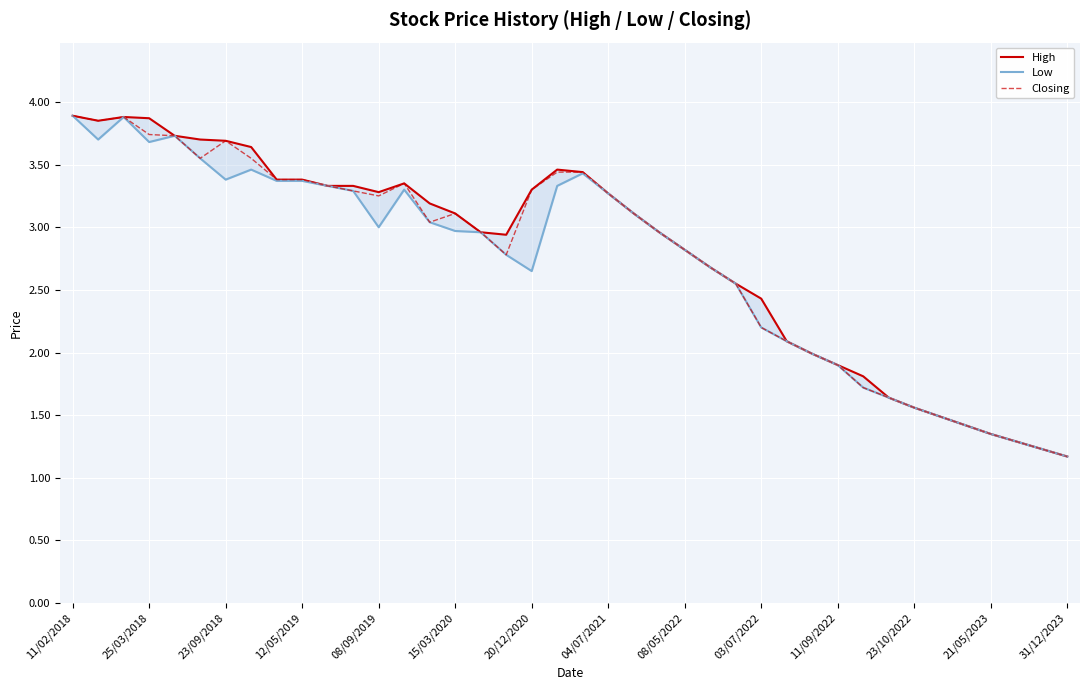

How many values in the High series are below 3?

19